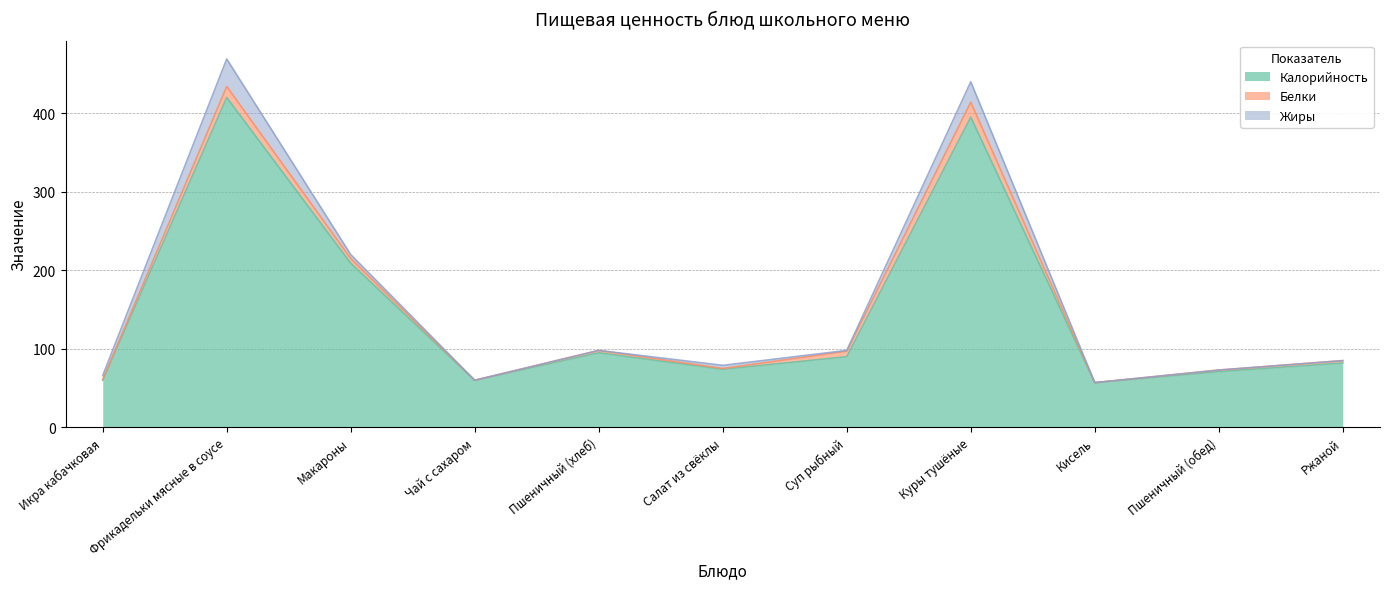

Where does the Калорийность series first go above 82?

Фрикадельки мясные в соусе